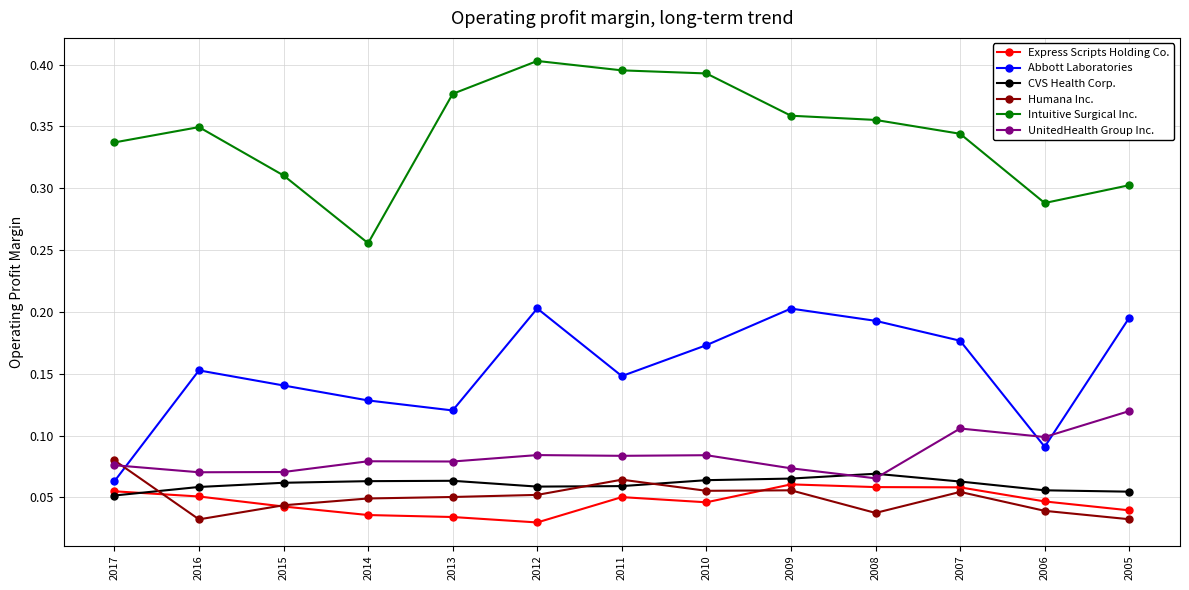

True or false: Abbott Laboratories has more than 2 interior local peaks.

True